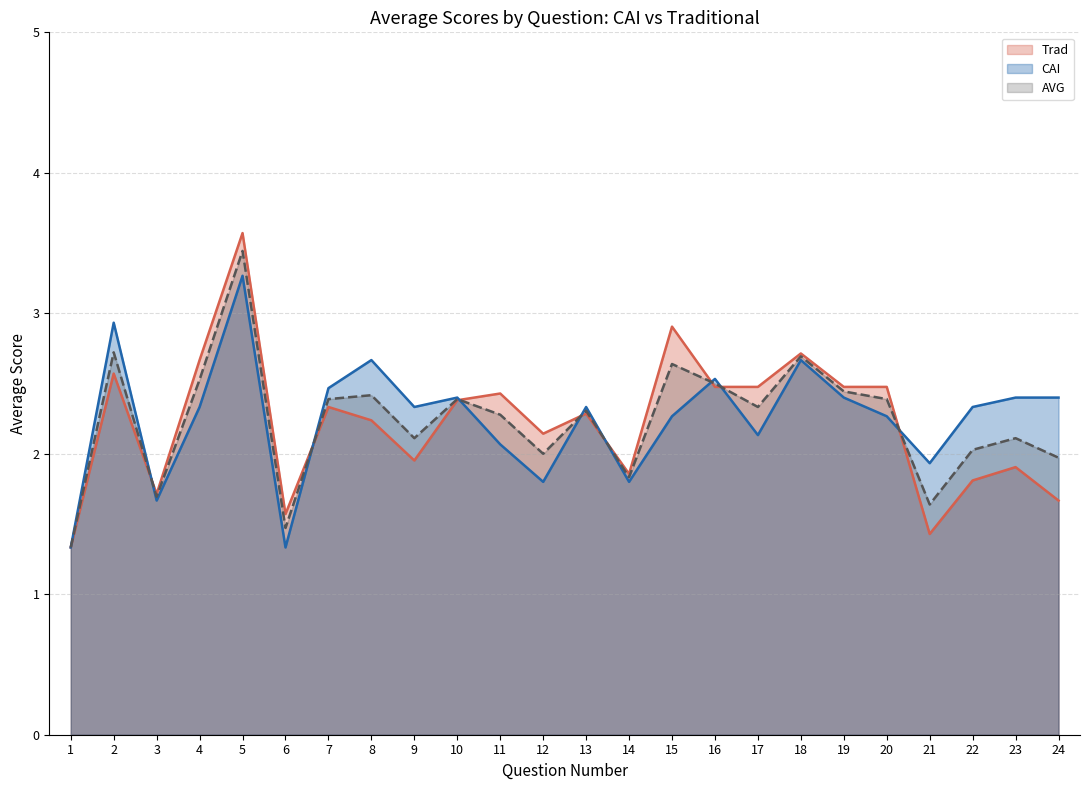

What is the value of the CAI point at the 13th from the left?

2.3